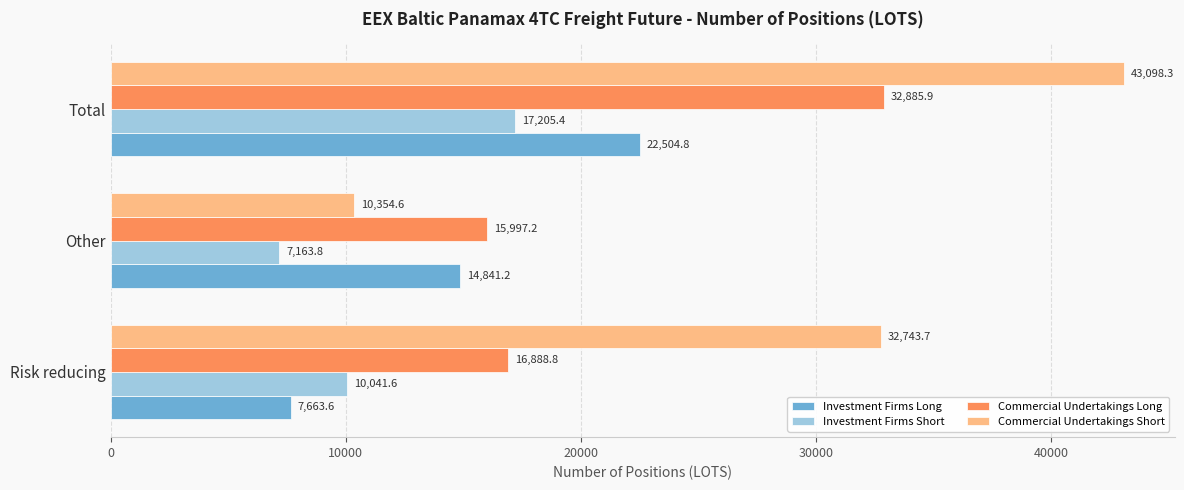

Which series has the largest range (max minus min)?

Commercial Undertakings Short